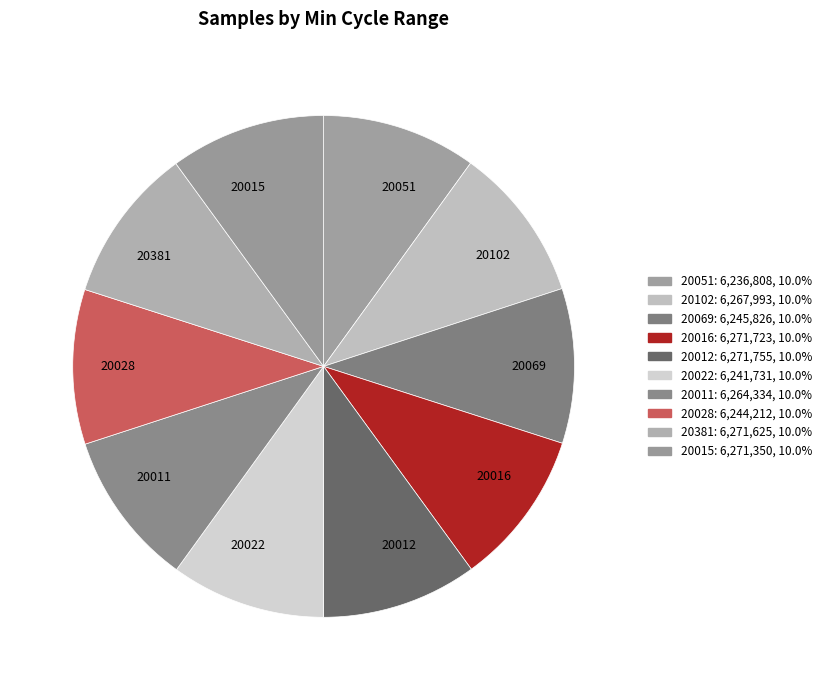

Approximately how many times larger is the value at 20051 compared to 20022?

1.0